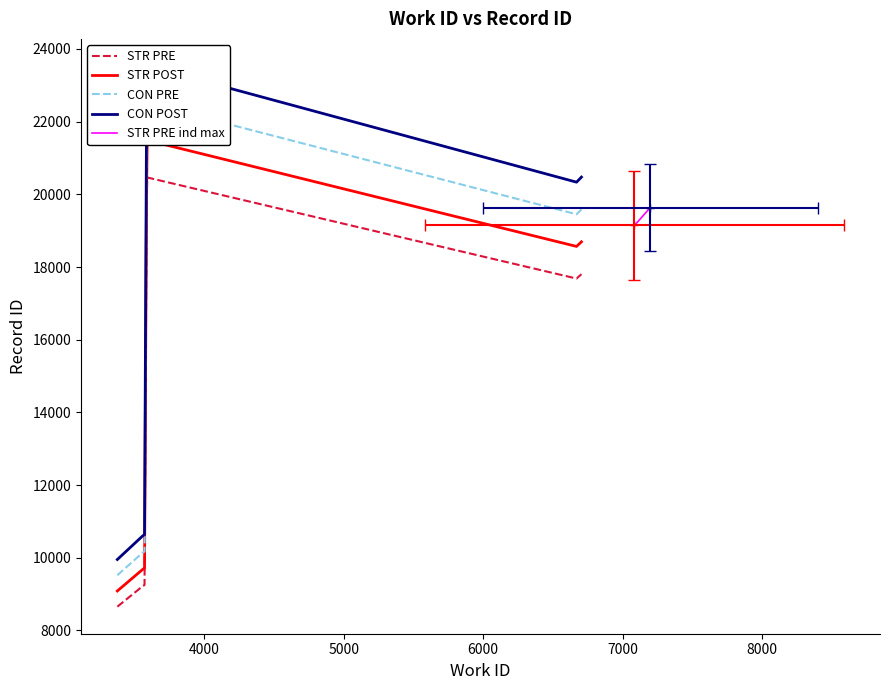

The work_id series shows 2217 at 3591. True or false?

False